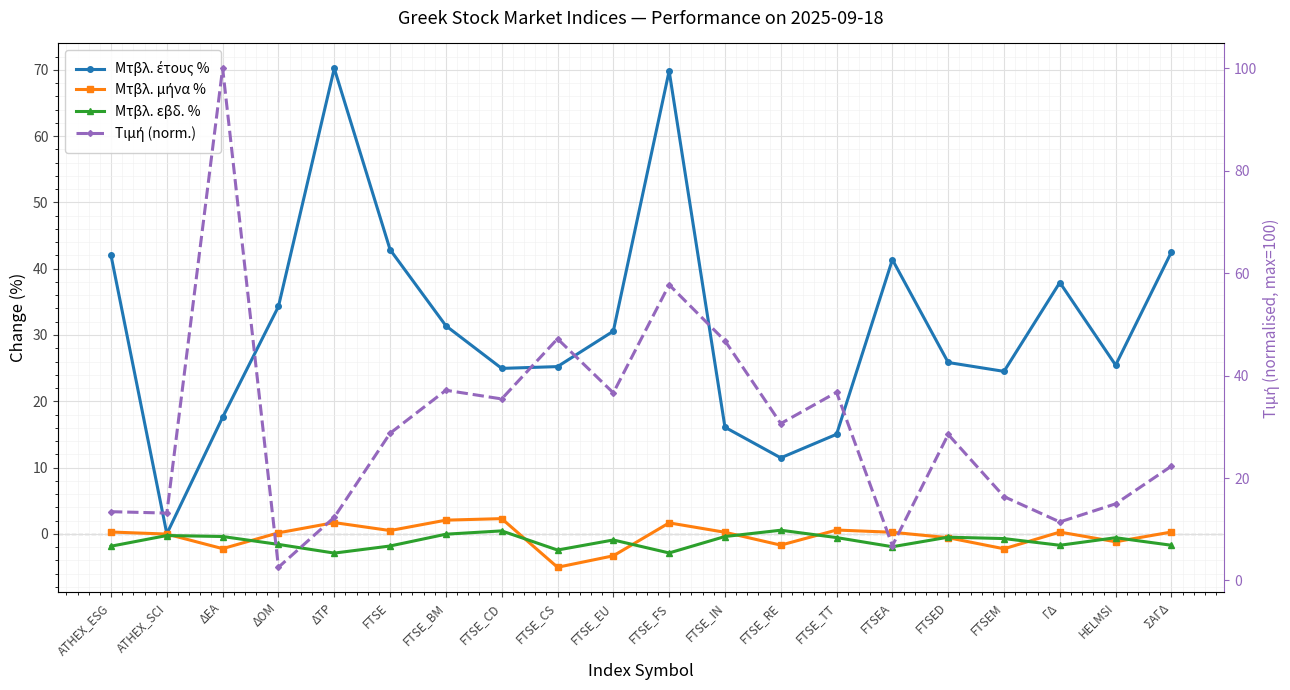

How many lines are shown in the chart?

4